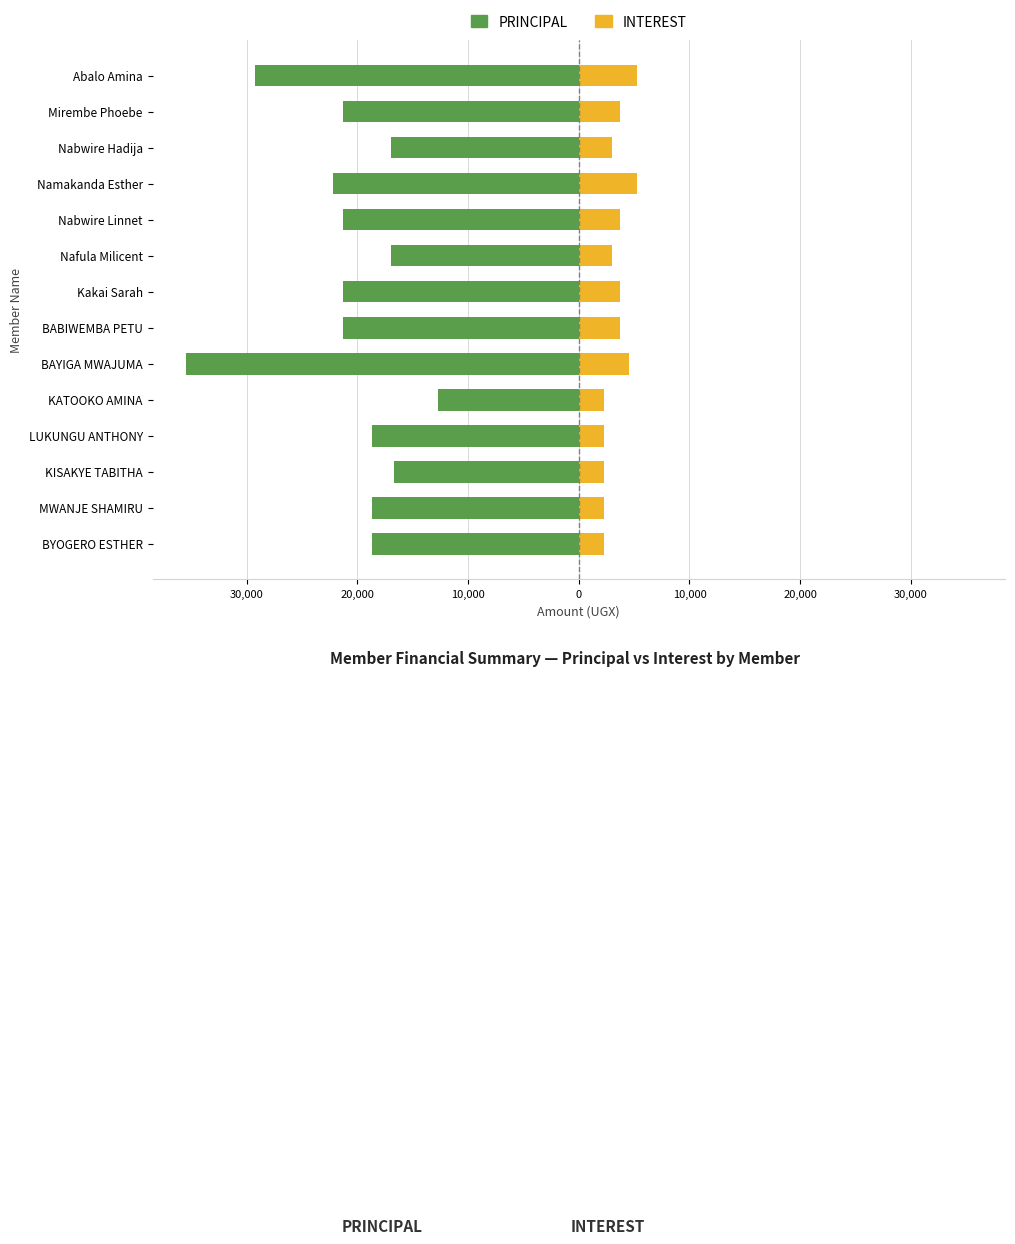

What is the sum of all PRINCIPAL values?

-291600